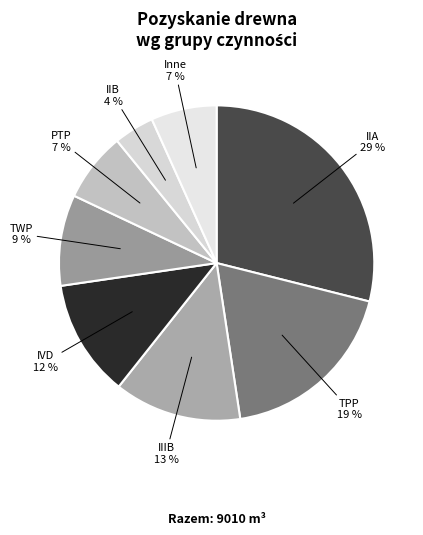

Approximately how many times larger is the value at PTP compared to TPP?

0.4